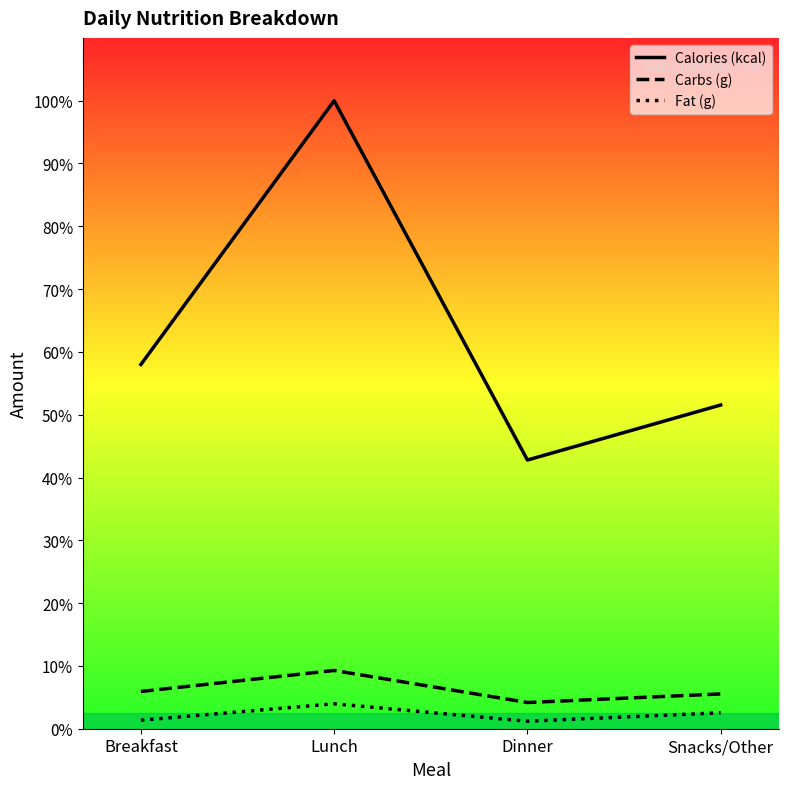

Which label corresponds to the largest value in the chart?

Lunch